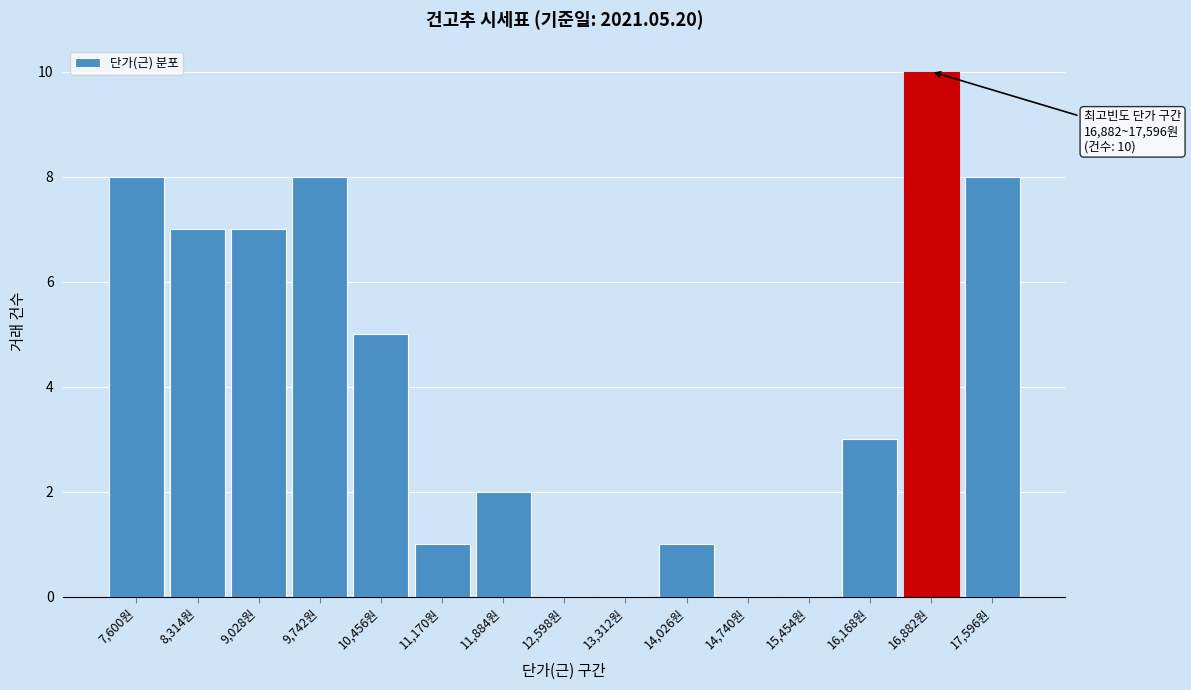

Reading left to right, list all the values displayed in this chart.

7,600원=8	8,314원=7	9,028원=7	9,742원=8	10,456원=5	11,170원=1	11,884원=2	12,598원=0	13,312원=0	14,026원=1	14,740원=0	15,454원=0	16,168원=3	16,882원=10	17,596원=8